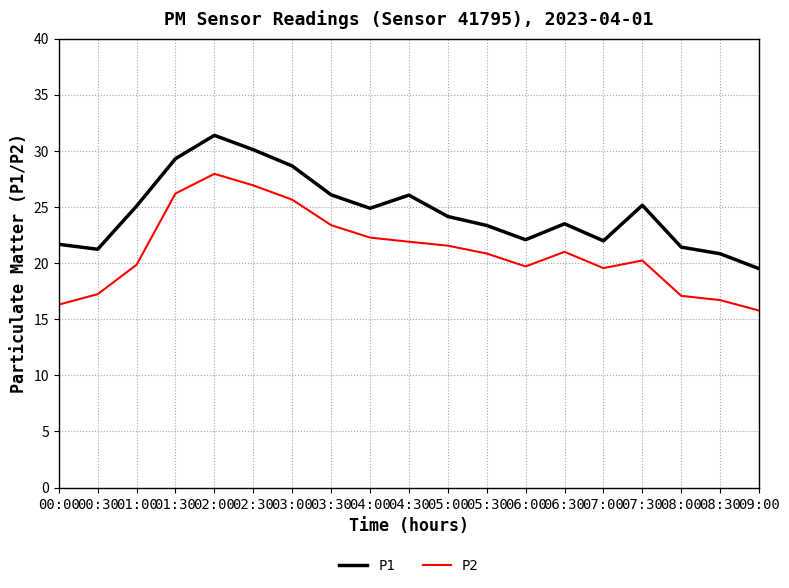

In P2, how many points are lower than both neighbors (excluding endpoints)?

2